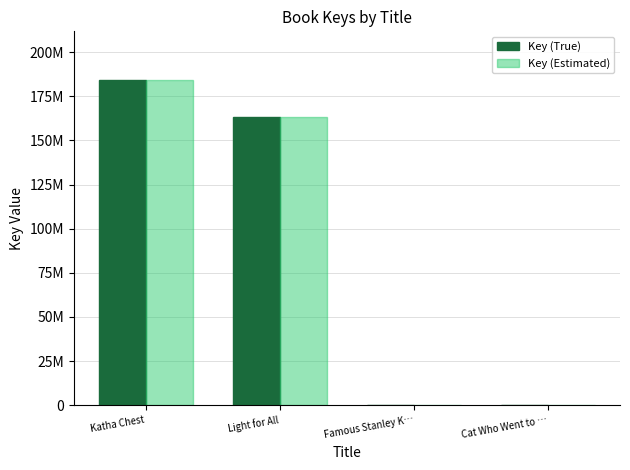

Reading left to right, list all the values displayed in this chart.

Key (True): 184240243	163571669	330613	6701
Key (Estimated): 184240243	163571669	330613	6701